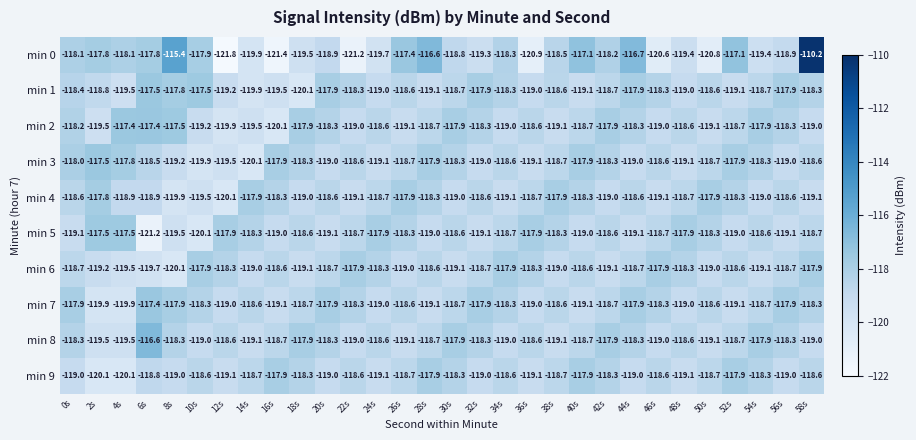

At which category is the sum across all series the highest?

58s